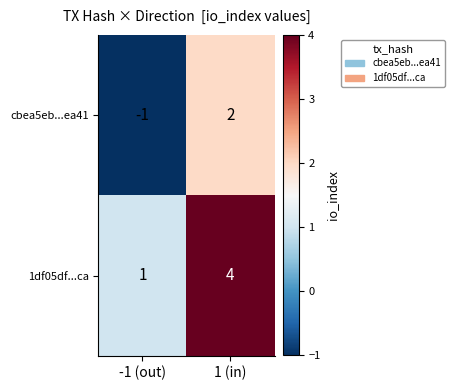

Which category has the highest value across all series?

1 (in)